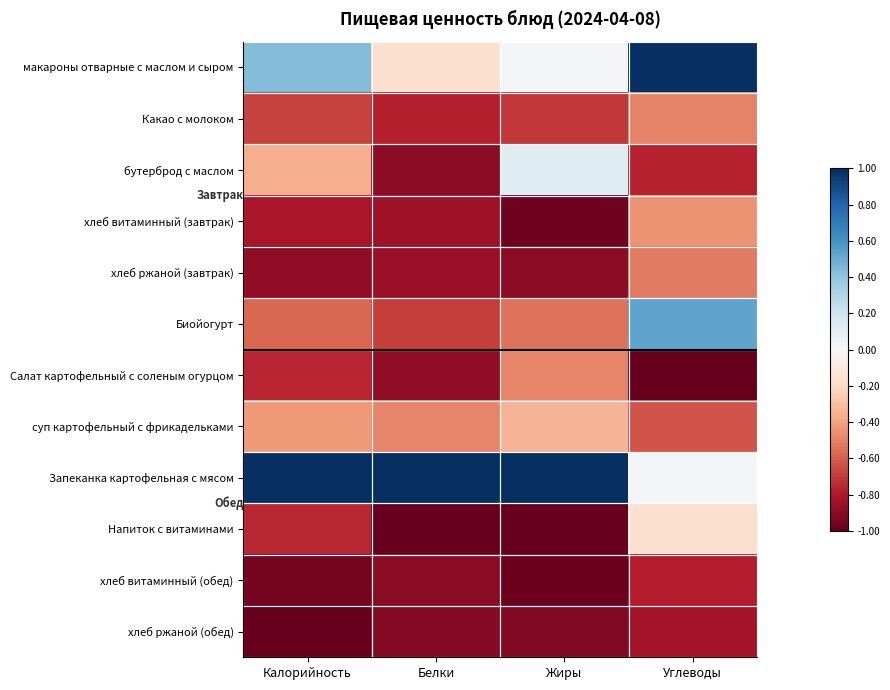

Reading left to right, extract all data points from this chart.

макароны отварные с маслом и сыром: Калорийность=0.4	Белки=-0.2	Жиры=0.0	Углеводы=1.0
Какао с молоком: Калорийность=-0.7	Белки=-0.8	Жиры=-0.7	Углеводы=-0.5
бутерброд с маслом: Калорийность=-0.4	Белки=-0.9	Жиры=0.1	Углеводы=-0.8
хлеб витаминный (завтрак): Калорийность=-0.8	Белки=-0.8	Жиры=-1.0	Углеводы=-0.4
хлеб ржаной (завтрак): Калорийность=-0.9	Белки=-0.9	Жиры=-0.9	Углеводы=-0.5
Биойогурт: Калорийность=-0.6	Белки=-0.7	Жиры=-0.5	Углеводы=0.5
Салат картофельный с соленым огурцом: Калорийность=-0.8	Белки=-0.9	Жиры=-0.5	Углеводы=-1.0
суп картофельный с фрикадельками: Калорийность=-0.4	Белки=-0.5	Жиры=-0.3	Углеводы=-0.6
Запеканка картофельная с мясом: Калорийность=1.0	Белки=1.0	Жиры=1.0	Углеводы=0.0
Напиток с витаминами: Калорийность=-0.8	Белки=-1.0	Жиры=-1.0	Углеводы=-0.2
хлеб витаминный (обед): Калорийность=-1.0	Белки=-0.9	Жиры=-1.0	Углеводы=-0.8
хлеб ржаной (обед): Калорийность=-1.0	Белки=-0.9	Жиры=-0.9	Углеводы=-0.8